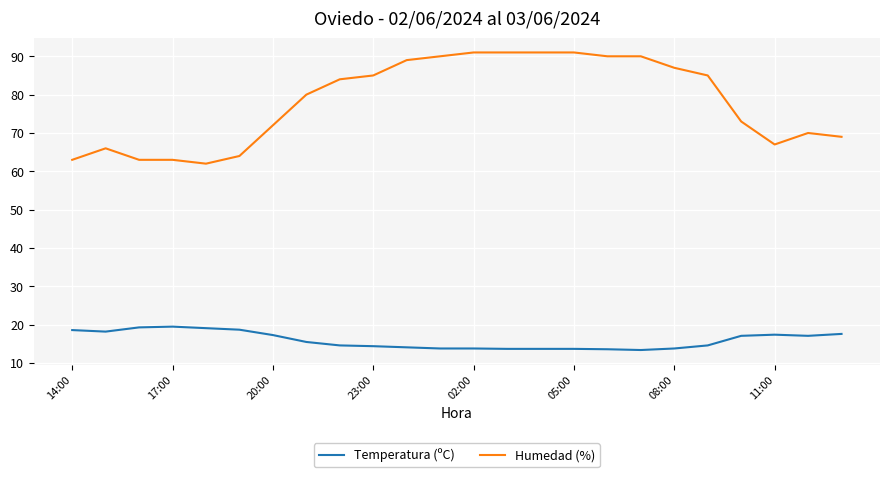

Which series has the widest spread of values?

Humedad (%)